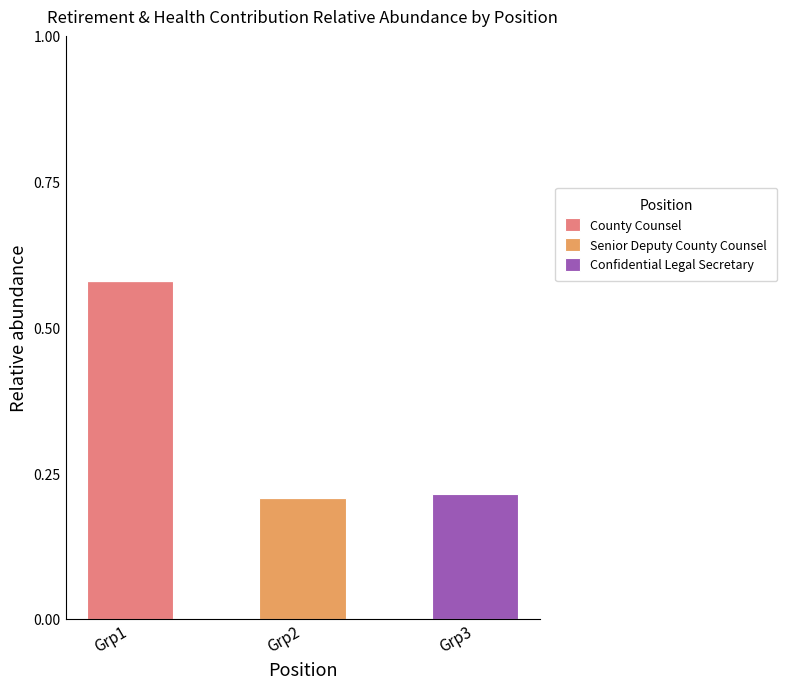

At which category is the sum across all series the highest?

Grp1